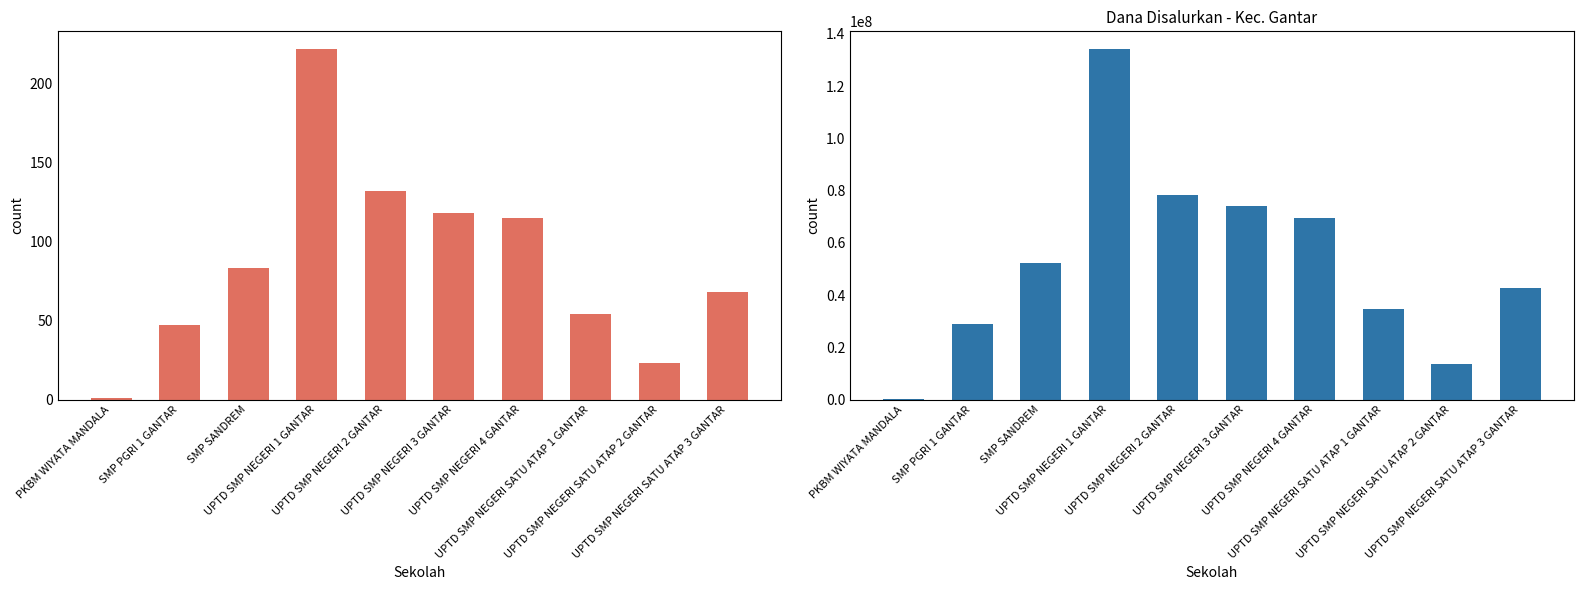

What value does the Siswa Disalurkan series have at UPTD SMP NEGERI SATU ATAP 3 GANTAR, to the nearest 5?

70